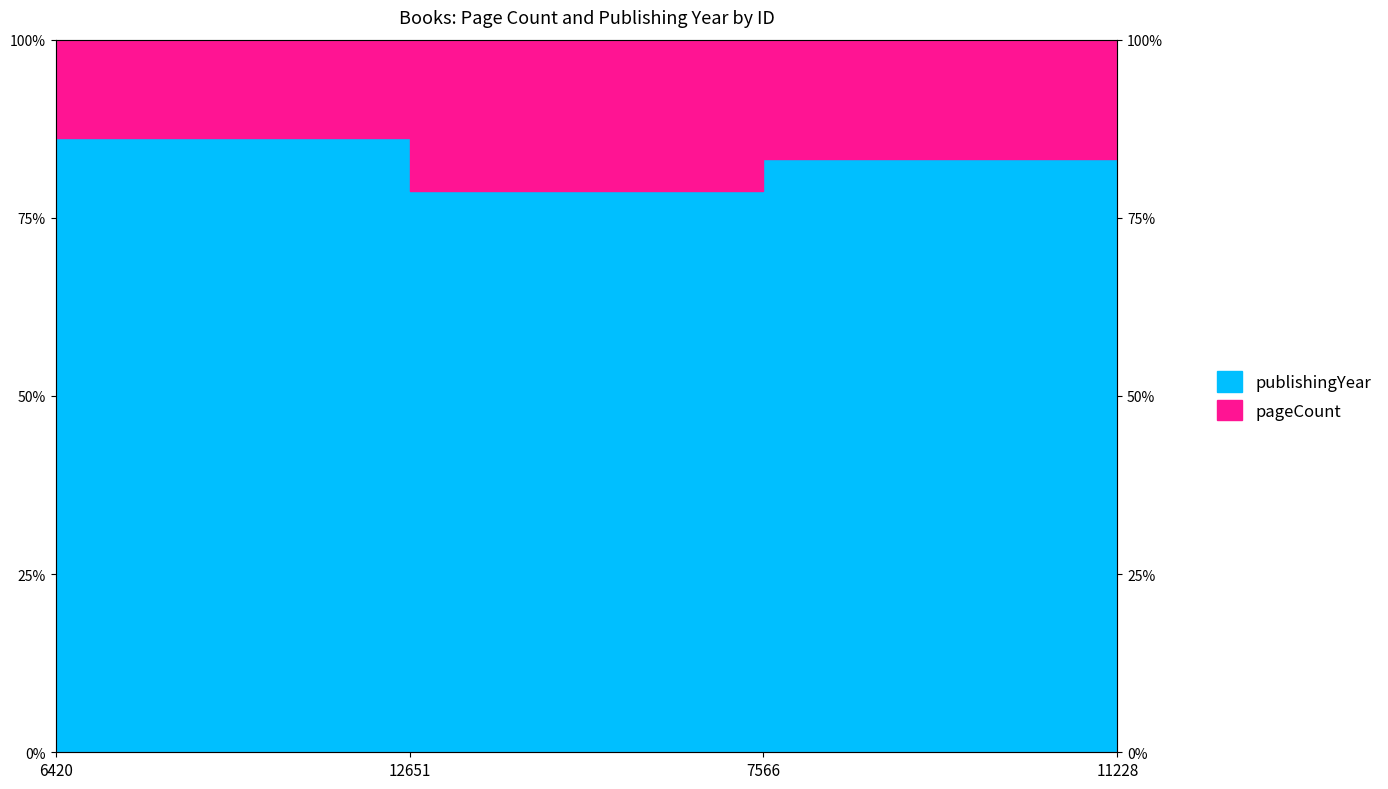

Does the chart have visible grid lines?

No